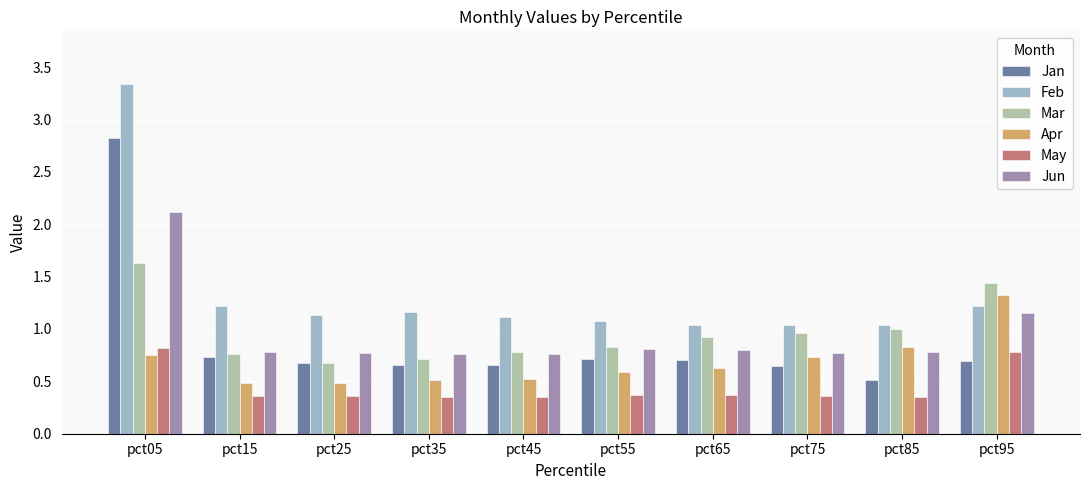

Is it true that Feb equals 1.2 at pct35?

True